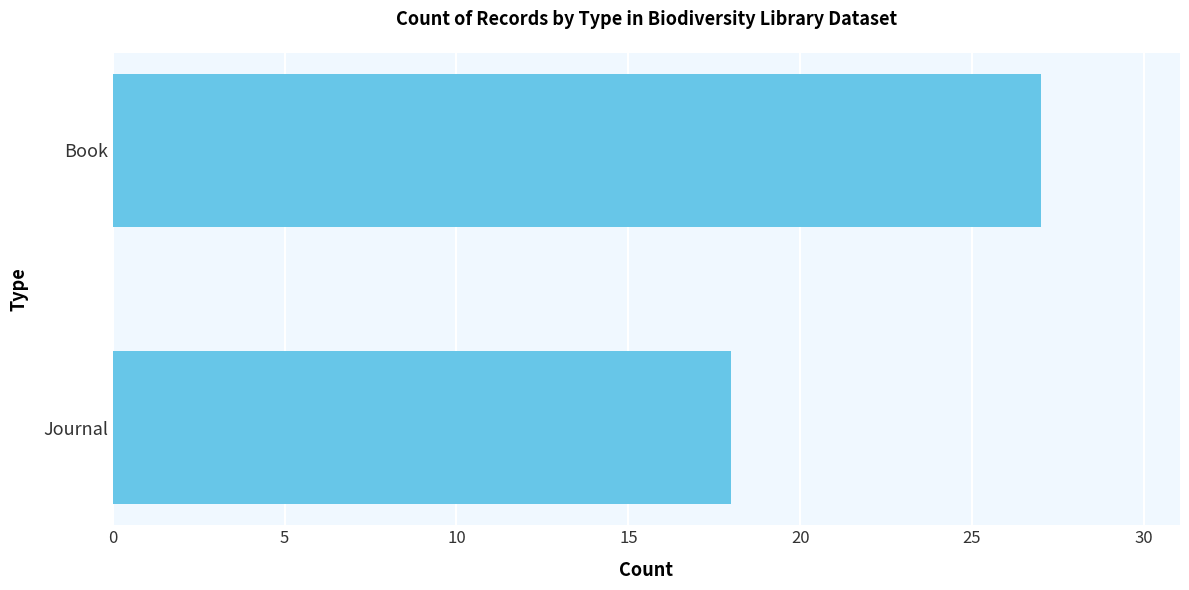

How many categories are shown in the chart?

2